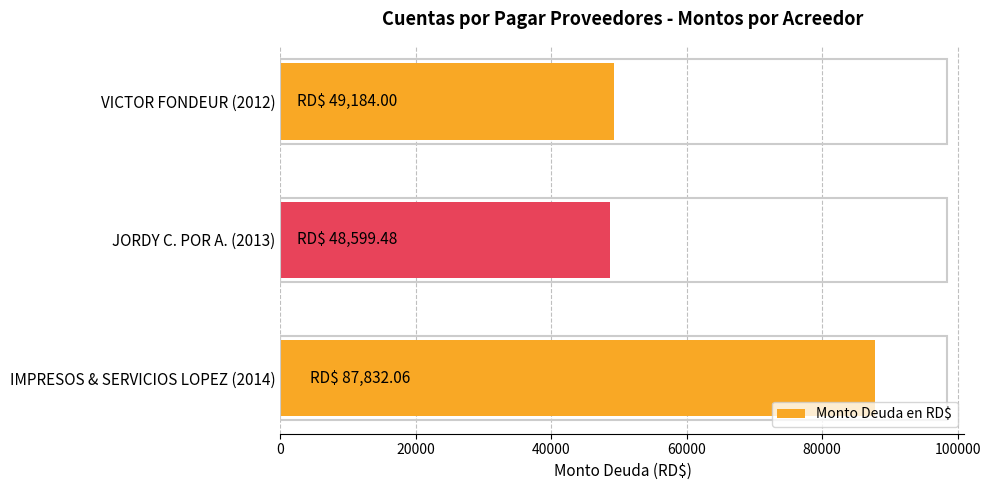

How many categories are shown in the chart?

3